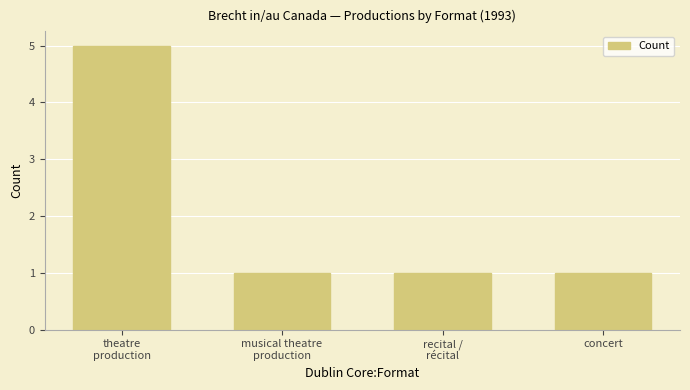

What is the label of the 1st bar from the left?

theatre
production